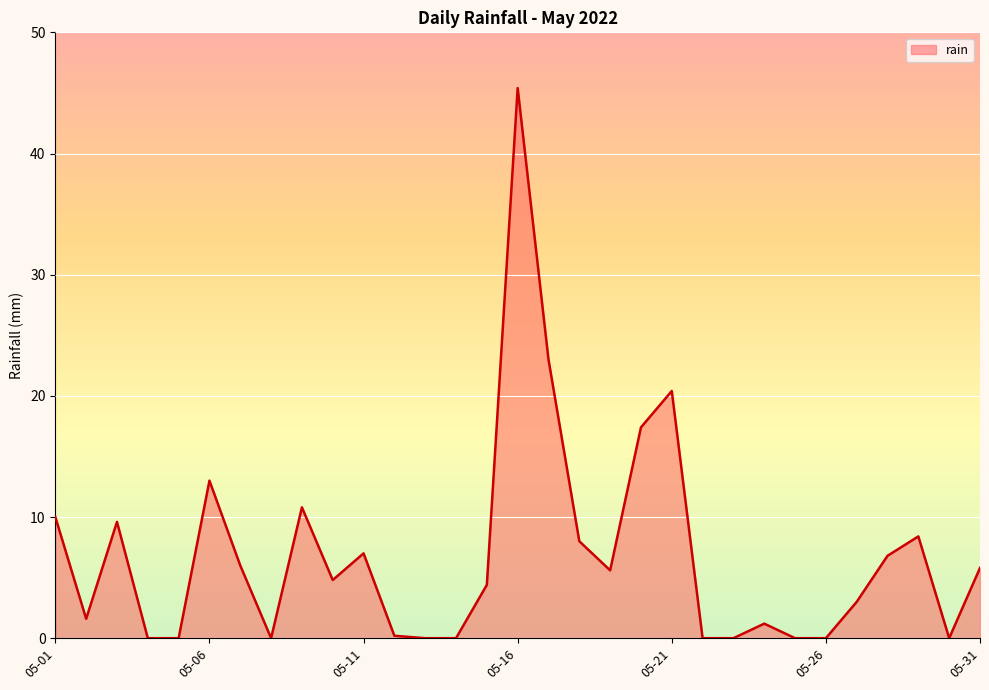

How many lines are shown in the chart?

1